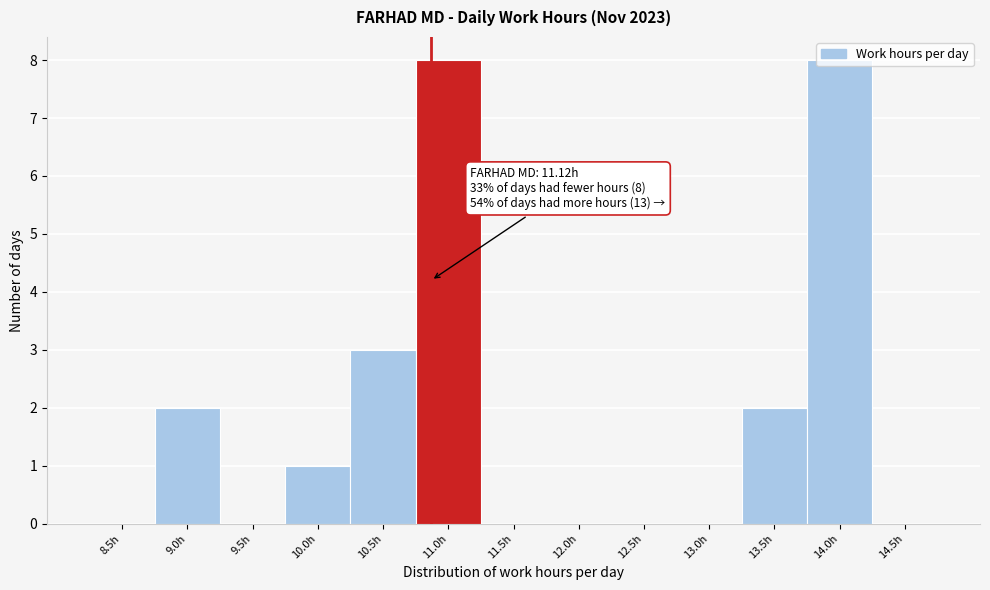

What is the change in value from 11.0h to 12.0h?

-8